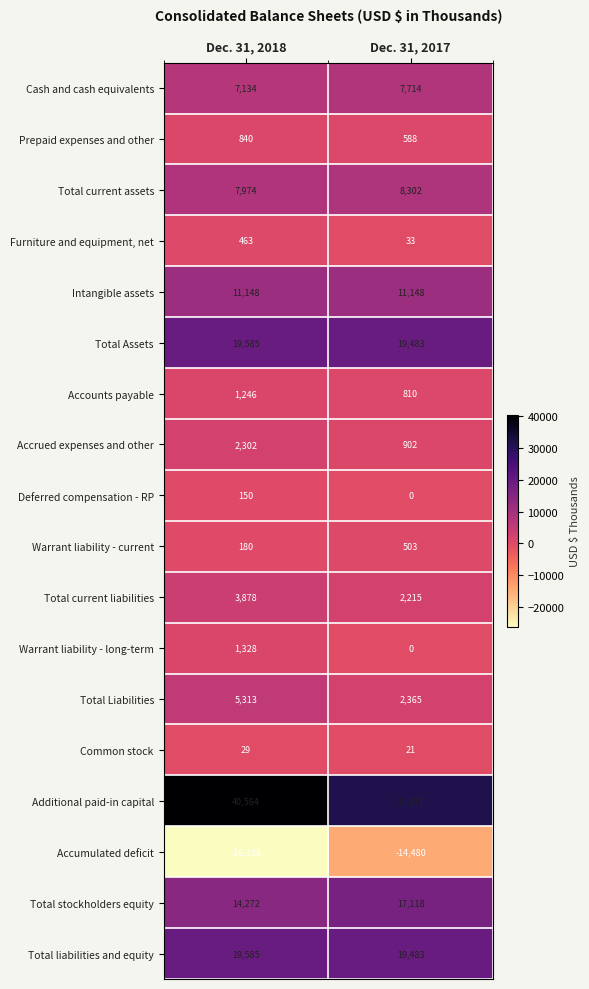

What is the minimum value shown in the chart?

-26356